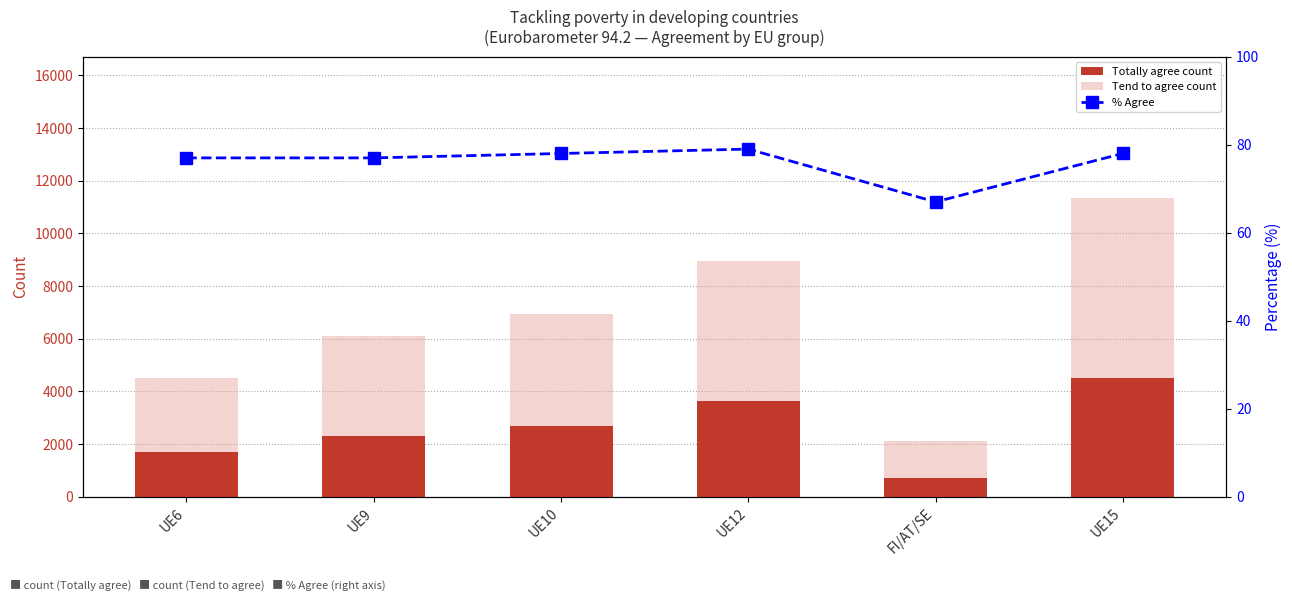

Does the chart contain stacked bars?

No